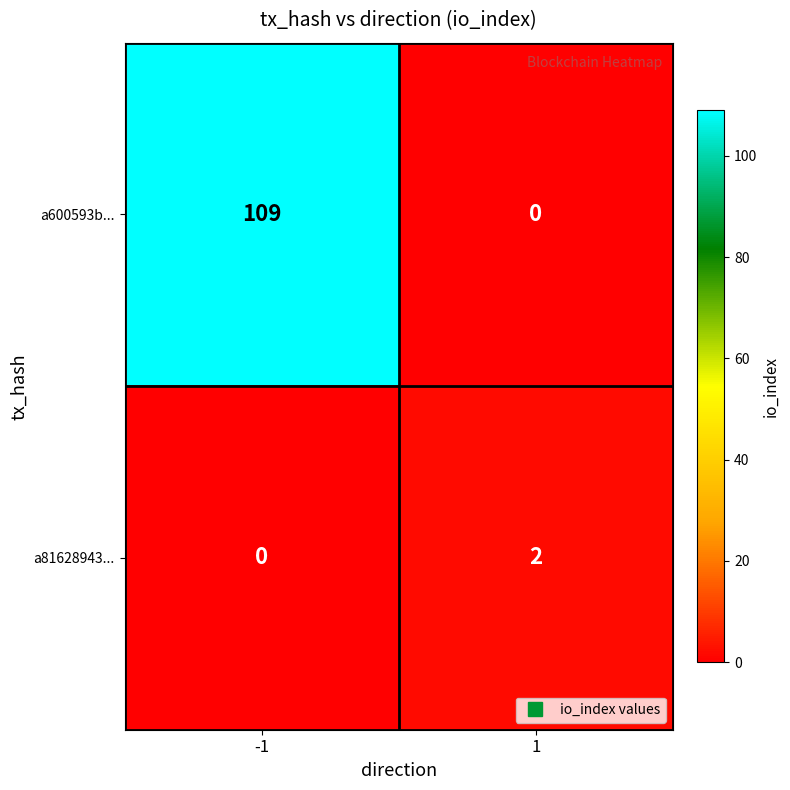

Reading left to right, transcribe all the data shown in this chart.

a600593b...: 109	0
a81628943...: 0	2